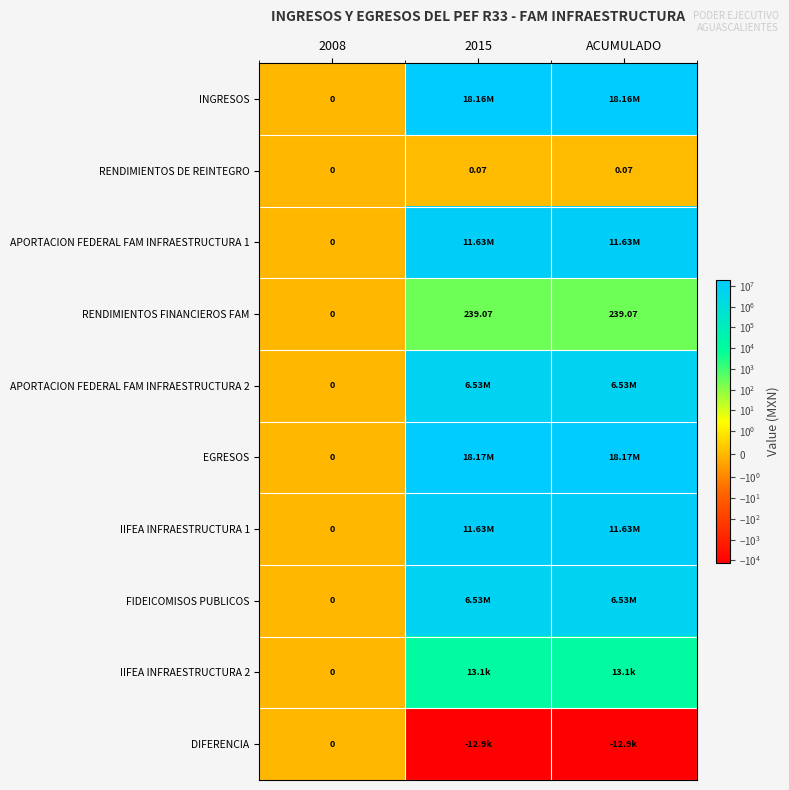

At how many categories does at least one series exceed 2173030?

2